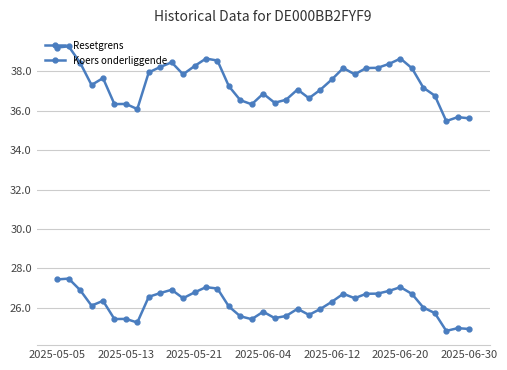

How many distinct data groups are displayed?

2